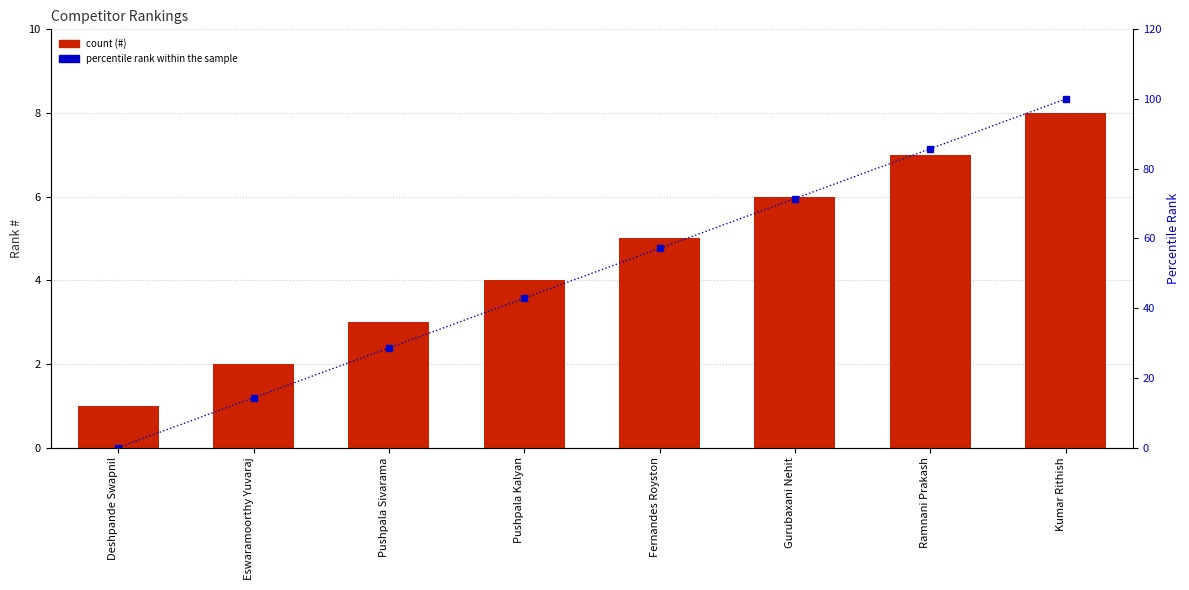

The value of # at Ramnani Prakash is 3.4. True or false?

False